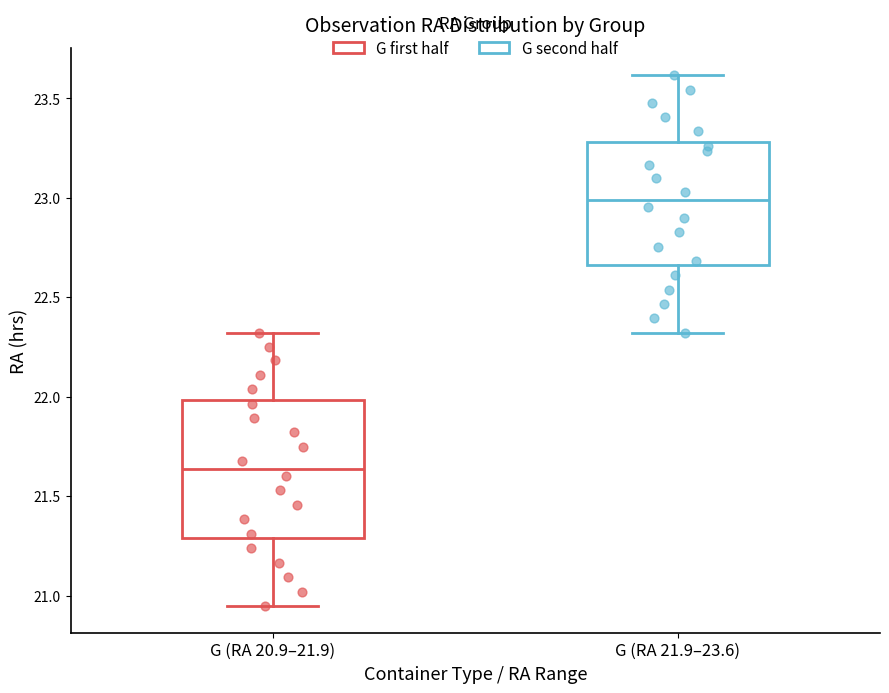

Which box's median line is the lowest?

G (RA 20.9–21.9)